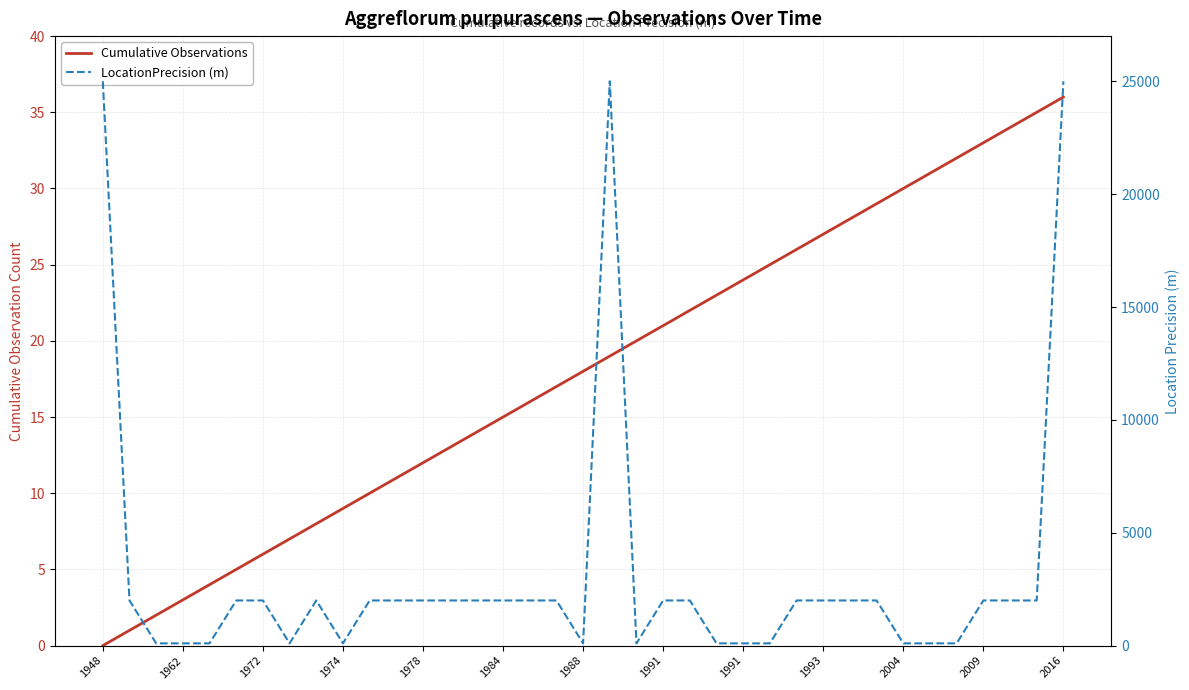

True or false: Cumulative Observations has a value of 35 at 35.

True